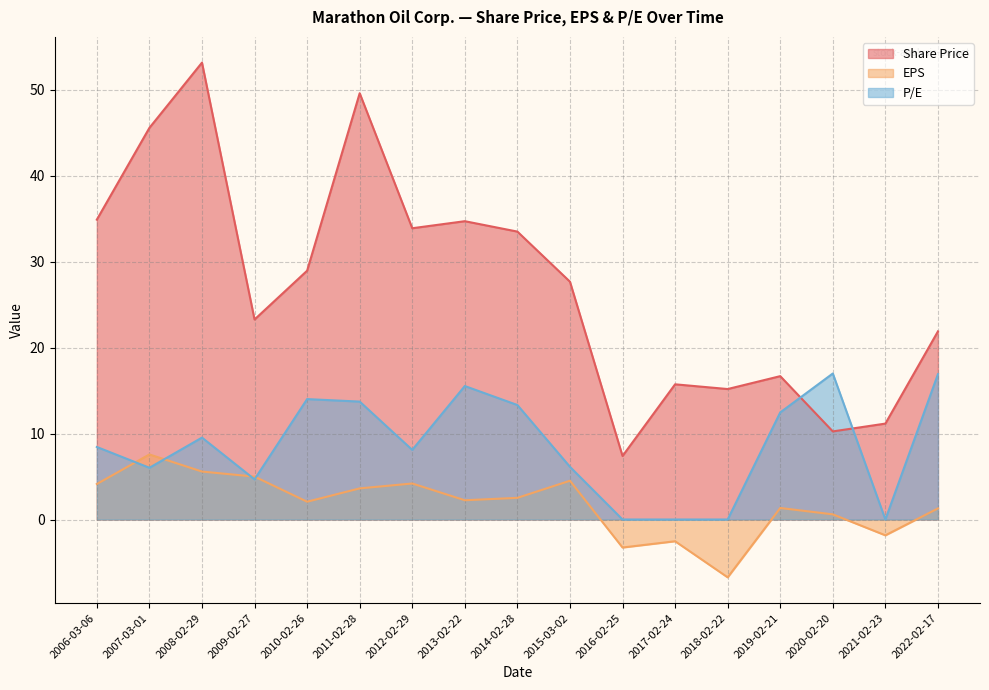

Between which two adjacent categories do P/E and Share Price first intersect?

2019-02-21 and 2020-02-20